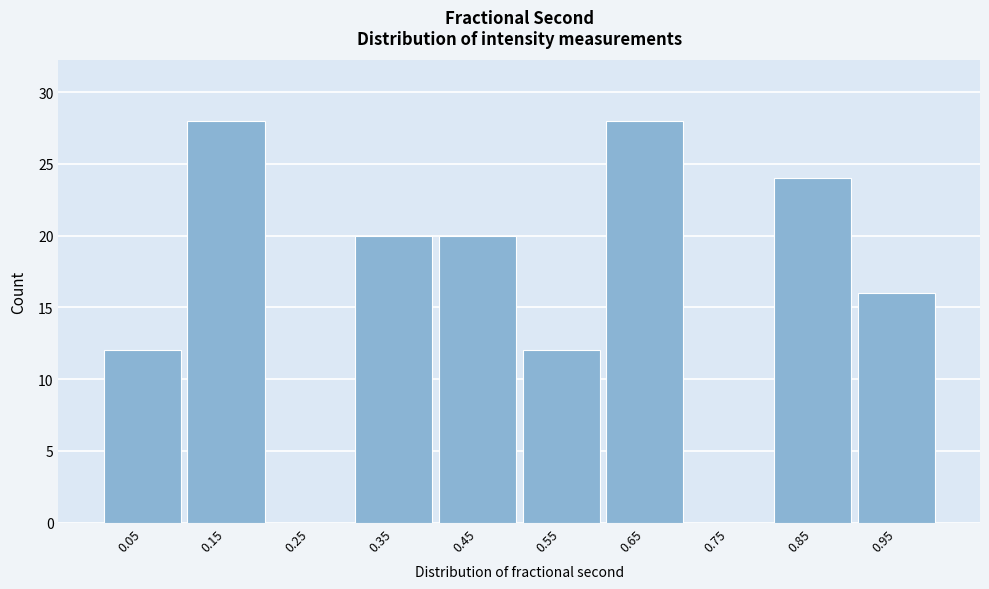

Reading left to right, list every bar in this chart as the range it spans on the x-axis followed by its height. The values are not printed on the chart, so give them approximately, as read against the axis.

0.0 to 0.1: 12
0.1 to 0.2: 28
0.2 to 0.3: 0
0.3 to 0.4: 20
0.4 to 0.5: 20
0.5 to 0.6: 12
0.6 to 0.7: 28
0.7 to 0.8: 0
0.8 to 0.9: 24
0.9 to 1.0: 16